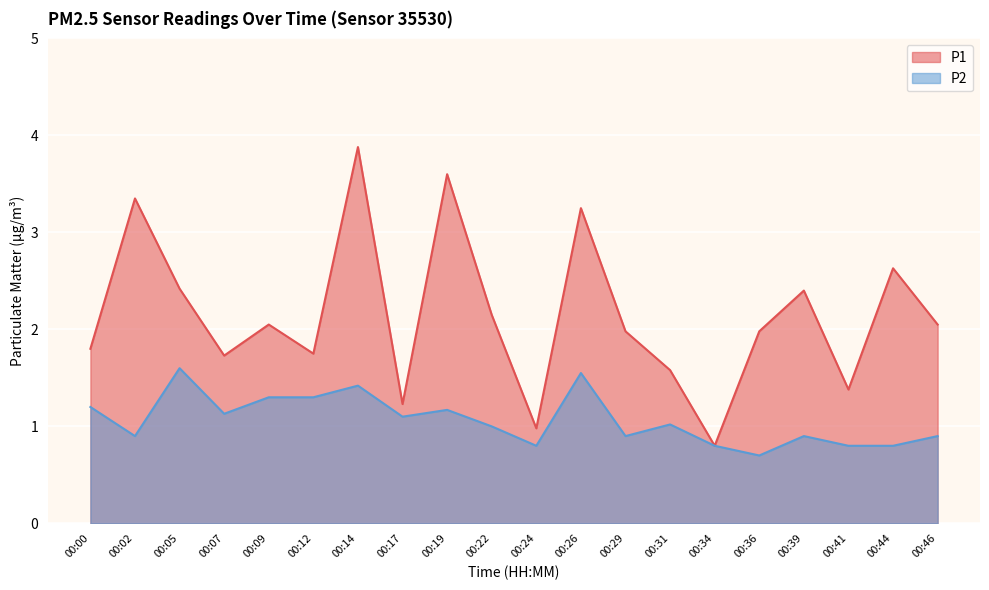

True or false: P1 and P2 intersect in this chart.

False